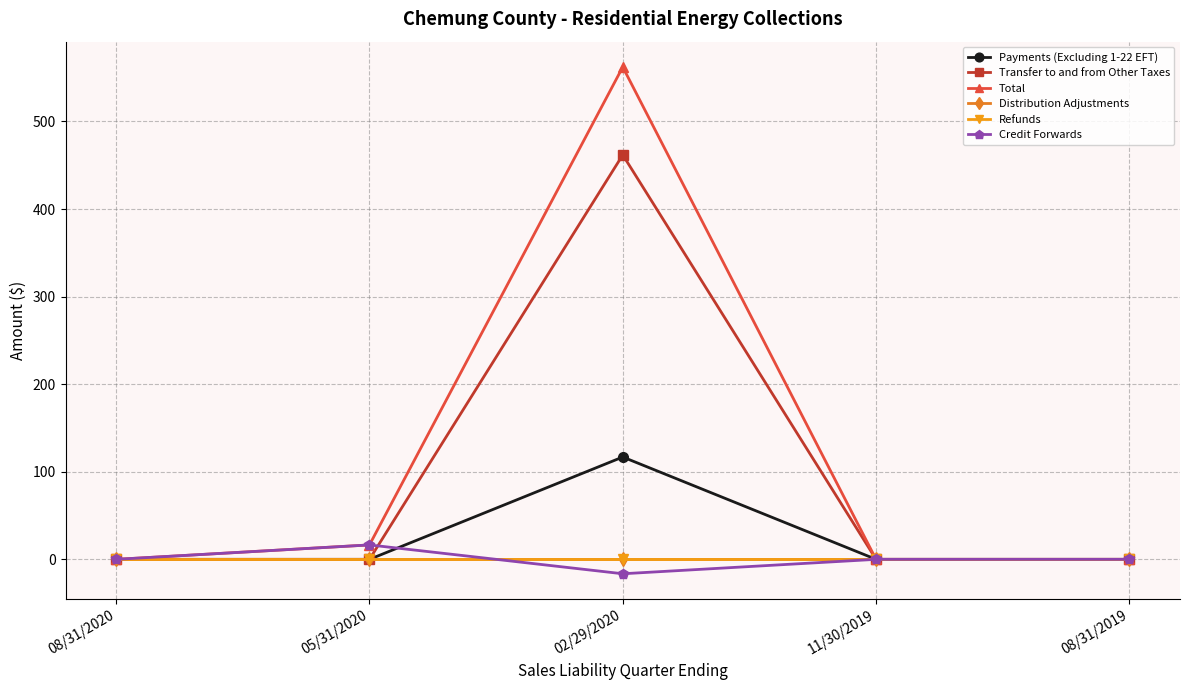

How many lines are shown in the chart?

6